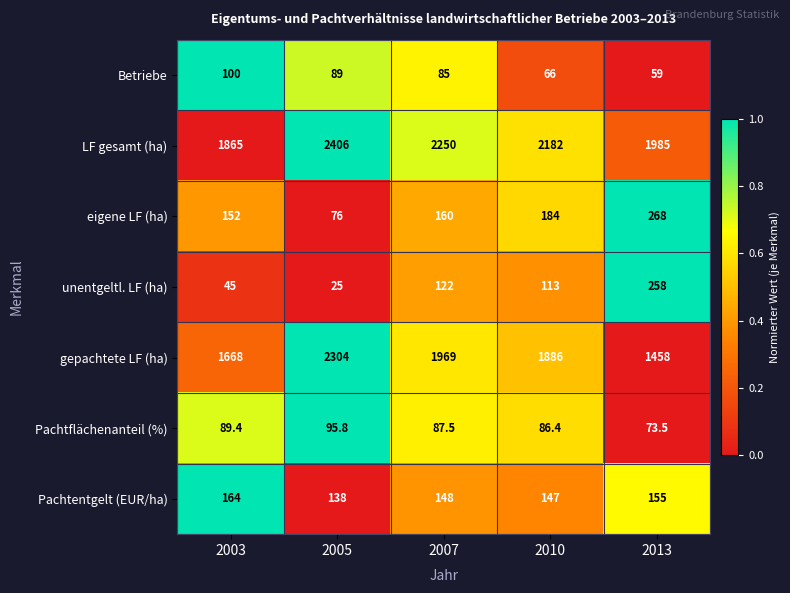

What is the spread (max minus min) of values at 2005?

2381.0